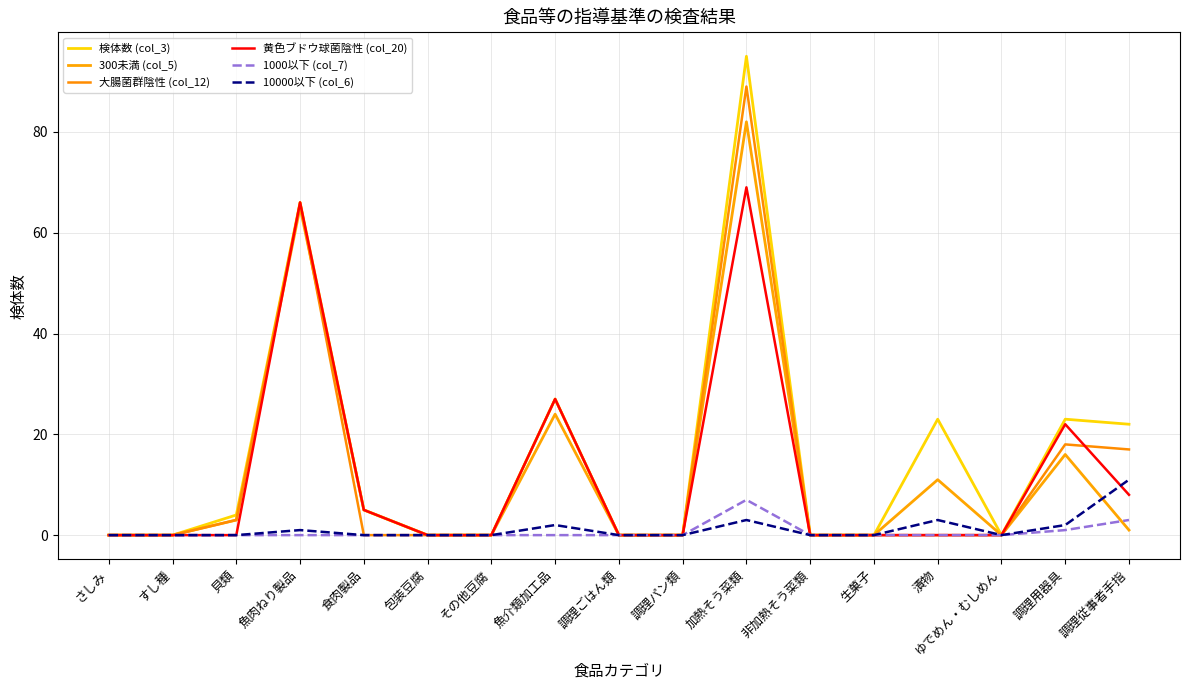

What is the difference between the second highest and minimum values in the 1000以下 (col_7) series?

3